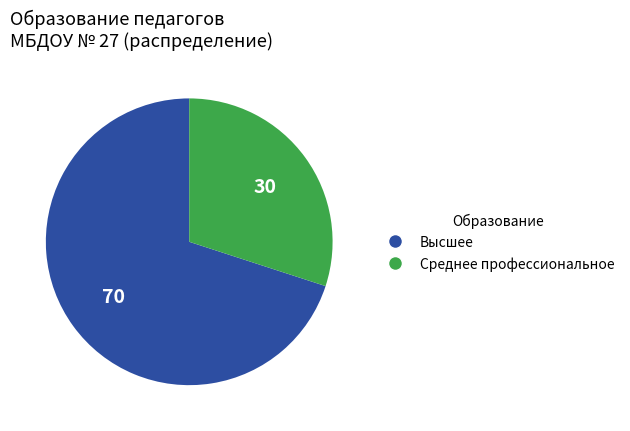

Combined, do Высшее and Среднее профессиональное account for over 50%?

Yes